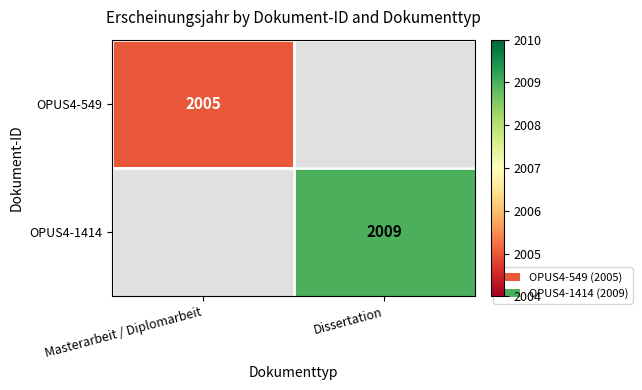

True or false: OPUS4-1414 has a value of 2009 at Dissertation.

True